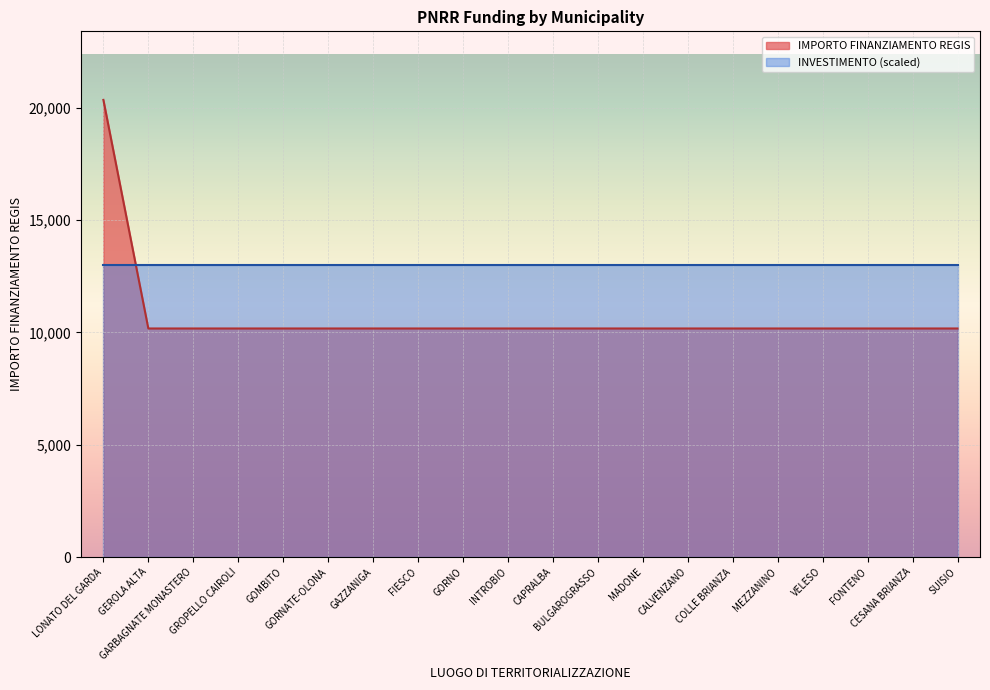

Approximately how many times larger is the value at LONATO DEL GARDA compared to MADONE?

2.0